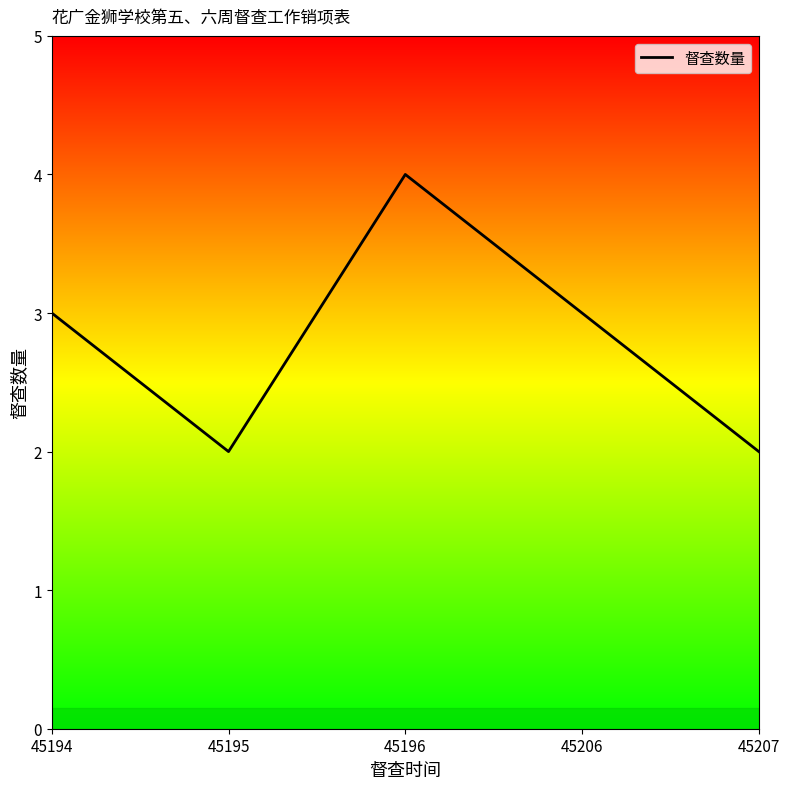

How many values are between 2 and 3?

4